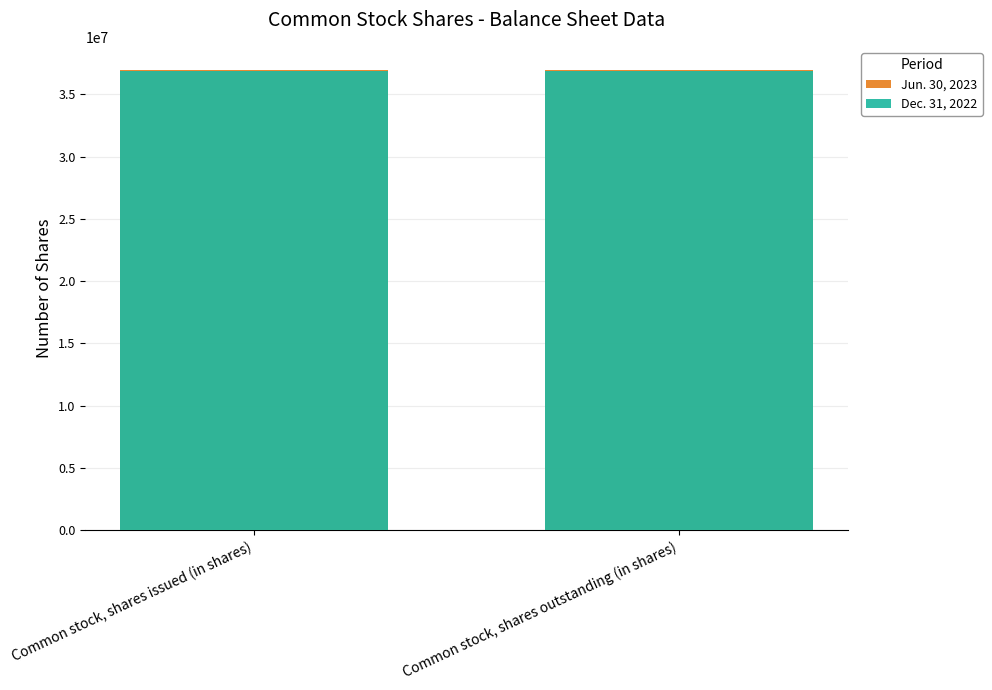

What is the average value of the Jun. 30, 2023 series?

36966000